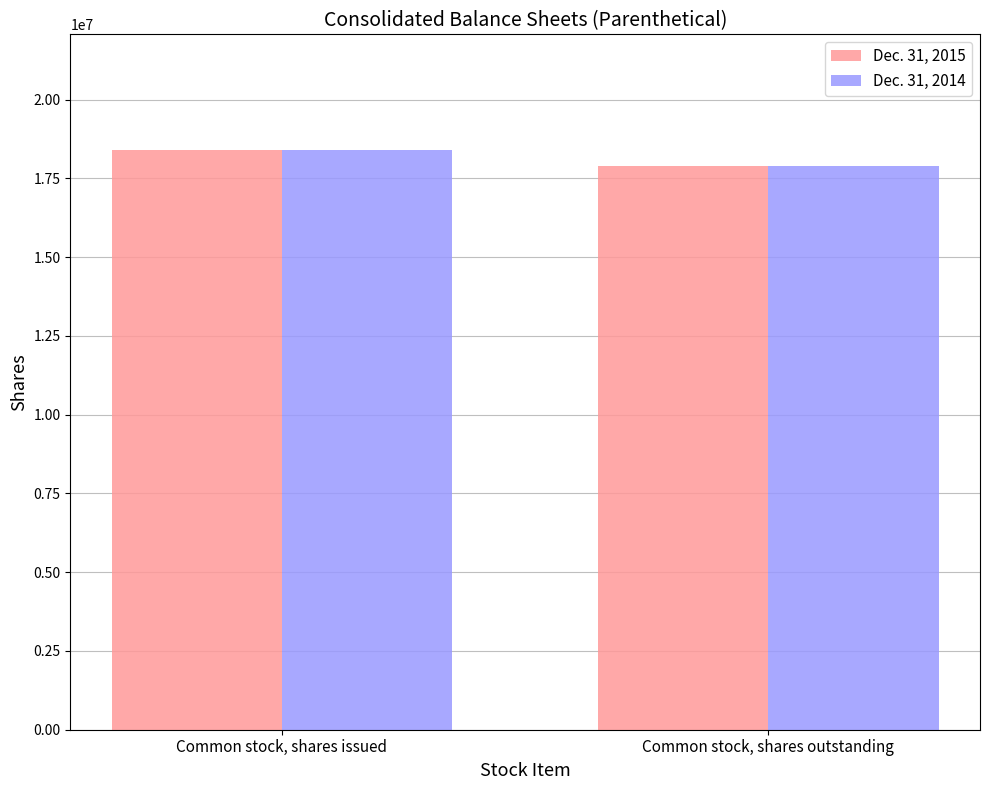

Reading left to right, transcribe all the data shown in this chart.

Dec. 31, 2015: Common stock, shares issued=18395219	Common stock, shares outstanding=17907135
Dec. 31, 2014: Common stock, shares issued=18395219	Common stock, shares outstanding=17907135